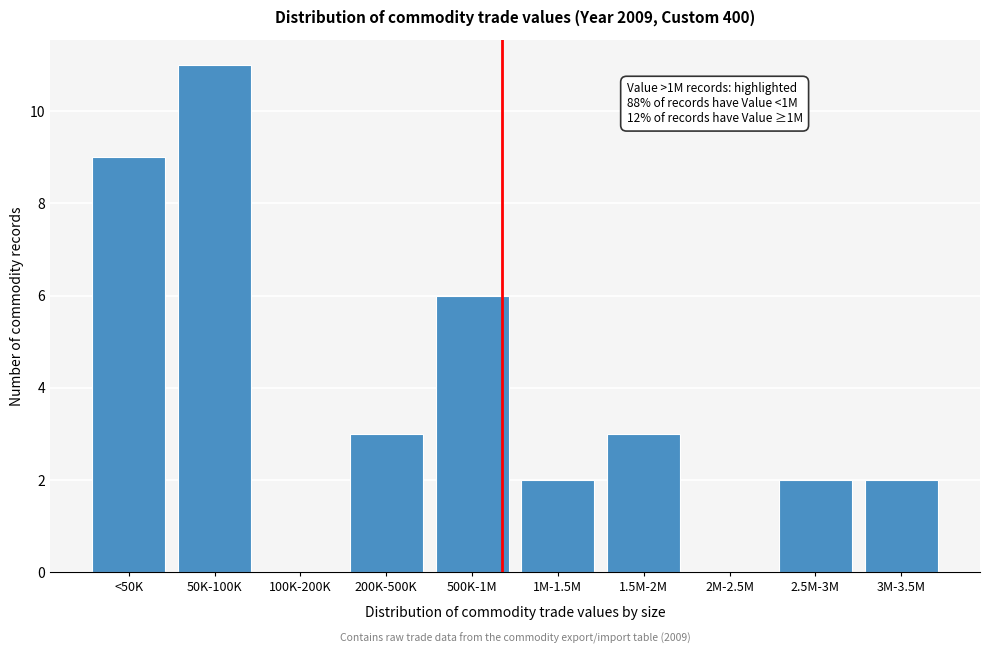

Reading right to left, transcribe all the data shown in this chart.

3M-3.5M=2	2.5M-3M=2	2M-2.5M=0	1.5M-2M=3	1M-1.5M=2	500K-1M=6	200K-500K=3	100K-200K=0	50K-100K=11	<50K=9